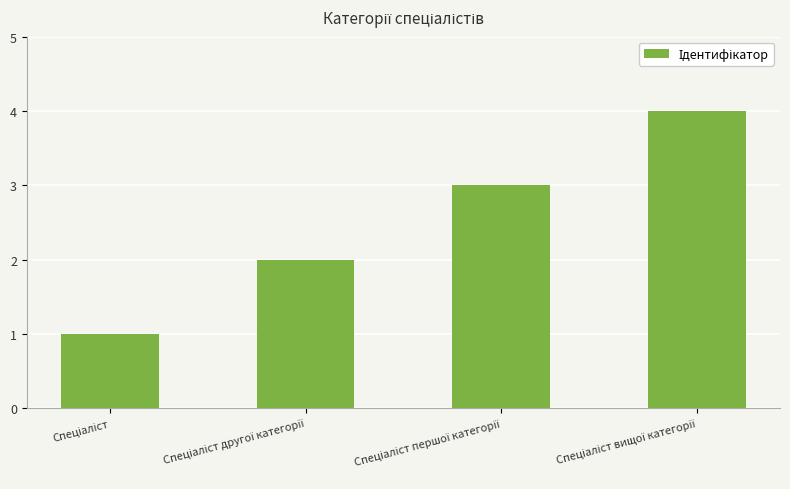

What is the greatest value displayed?

4